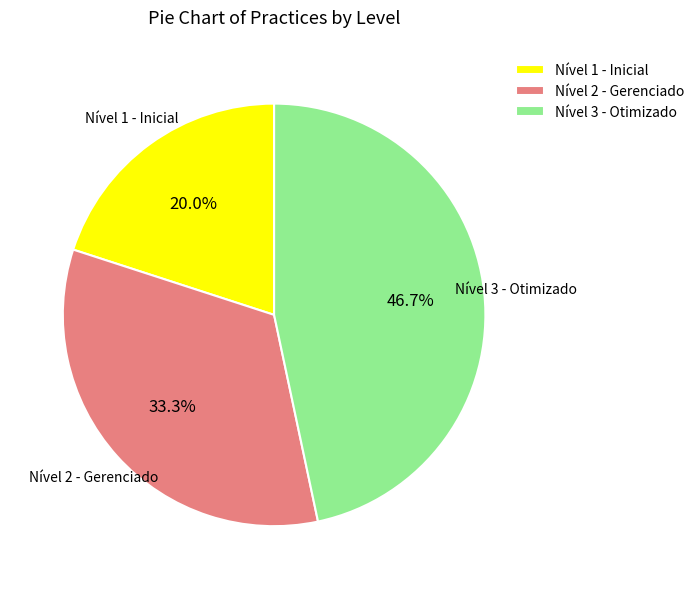

Approximately how many times larger is the value at Nível 1 - Inicial compared to Nível 2 - Gerenciado?

0.6